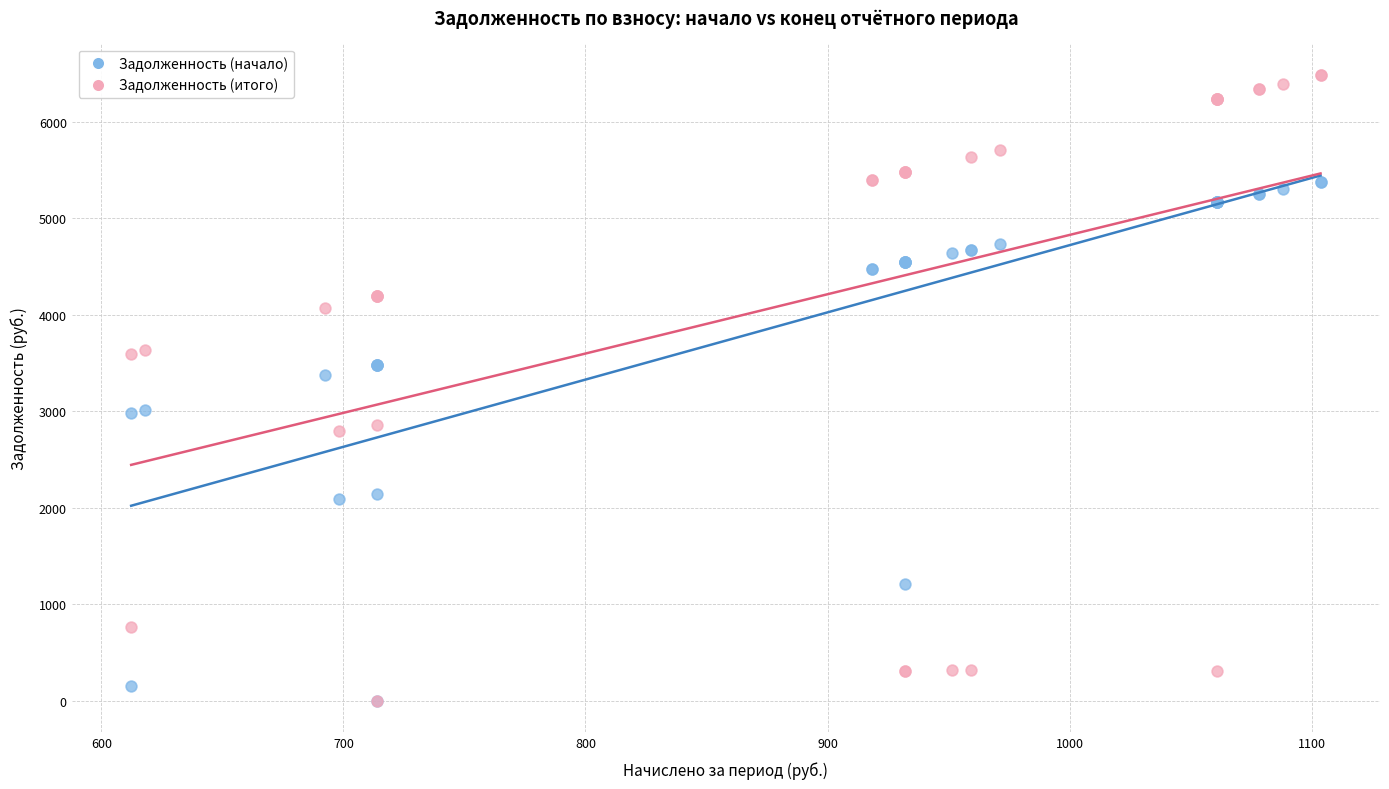

Which series reaches the maximum Y coordinate?

Задолженность (итого)